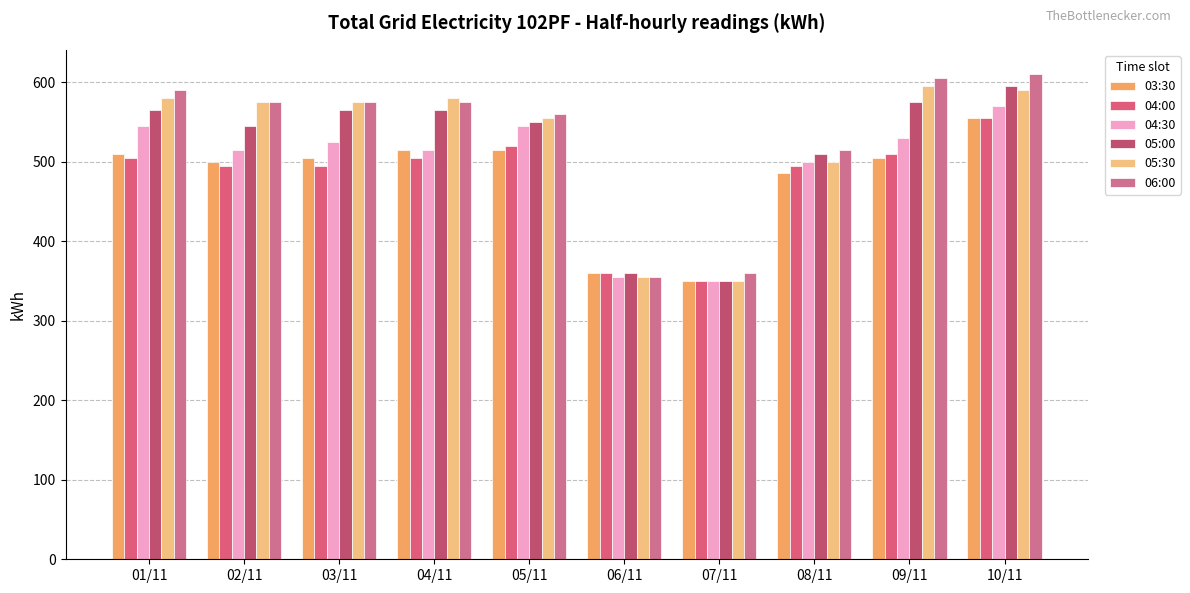

What is the average value of the 03:30 series?

480